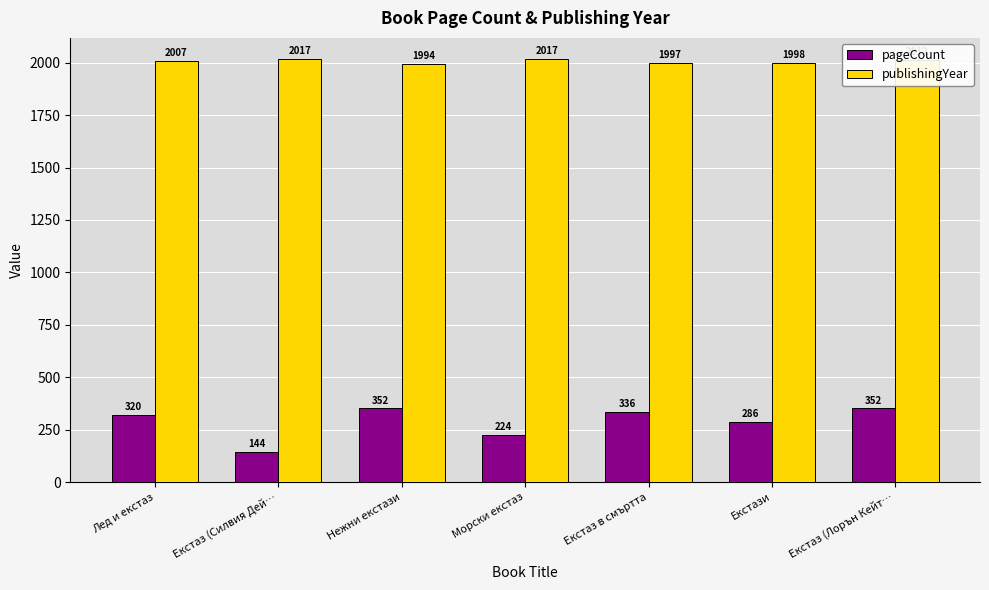

Which series changed the most between Лед и екстаз and Екстаз (Лорън Кейт…?

pageCount